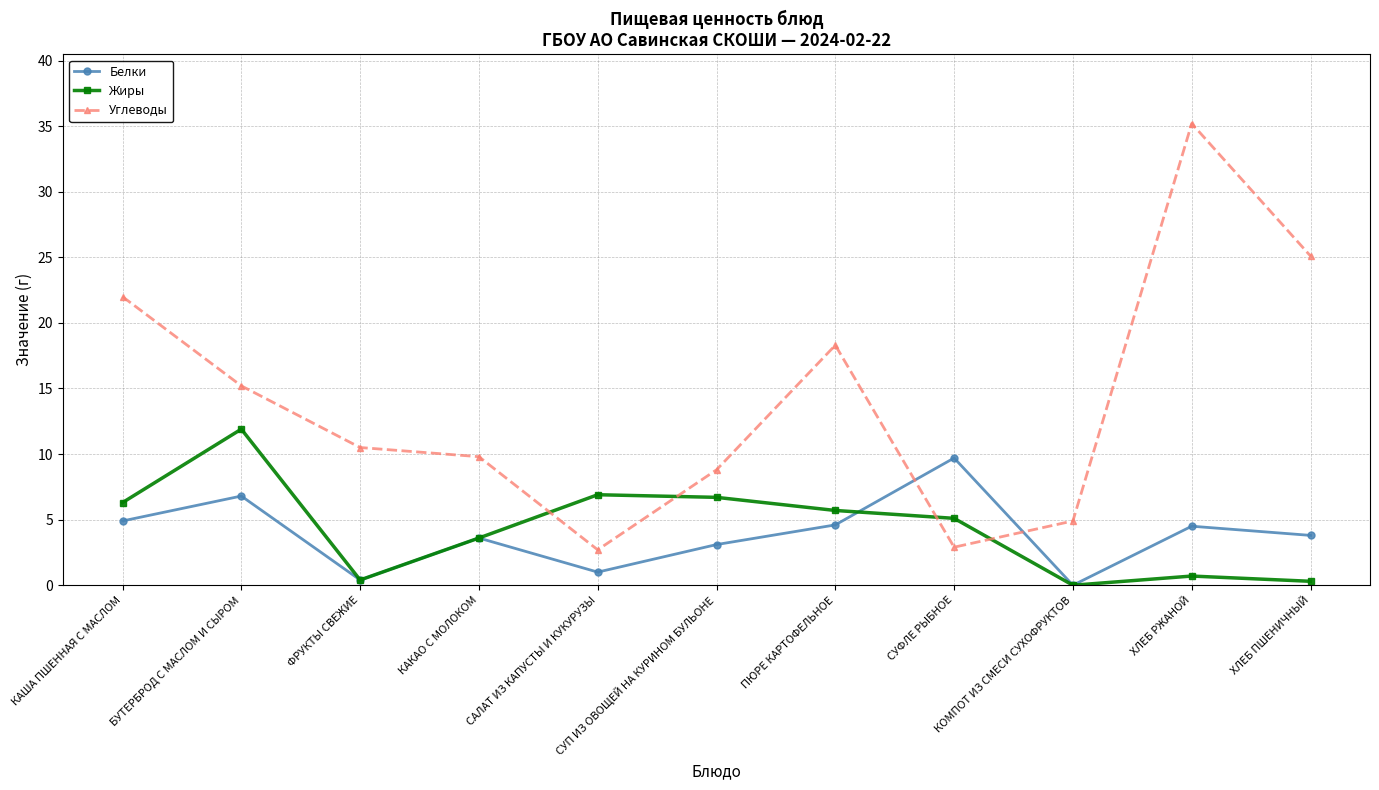

True or false: Белки and Жиры intersect in this chart.

True